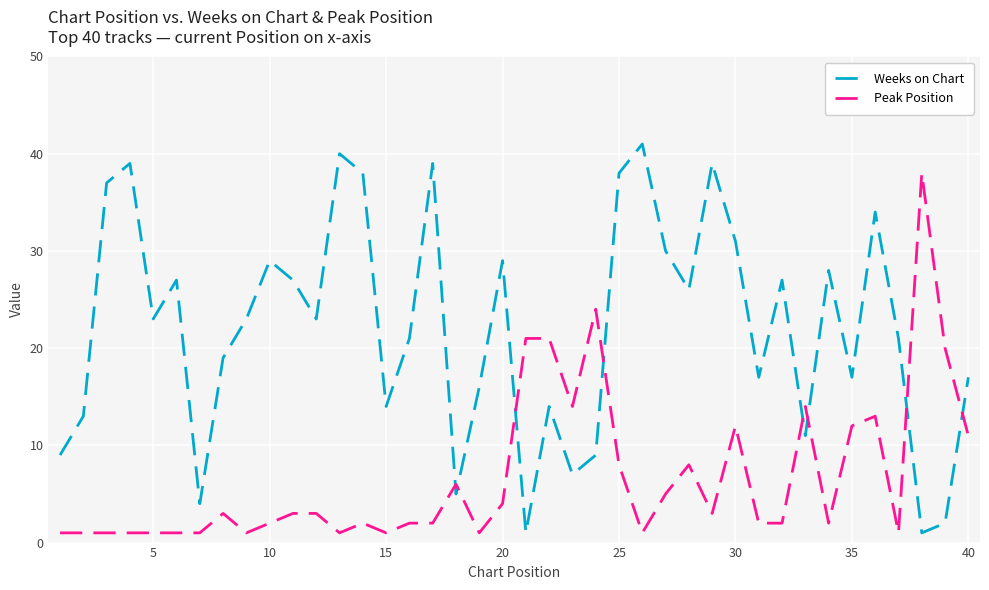

What is the difference between the maximum and minimum values in the Peak Position series?

37